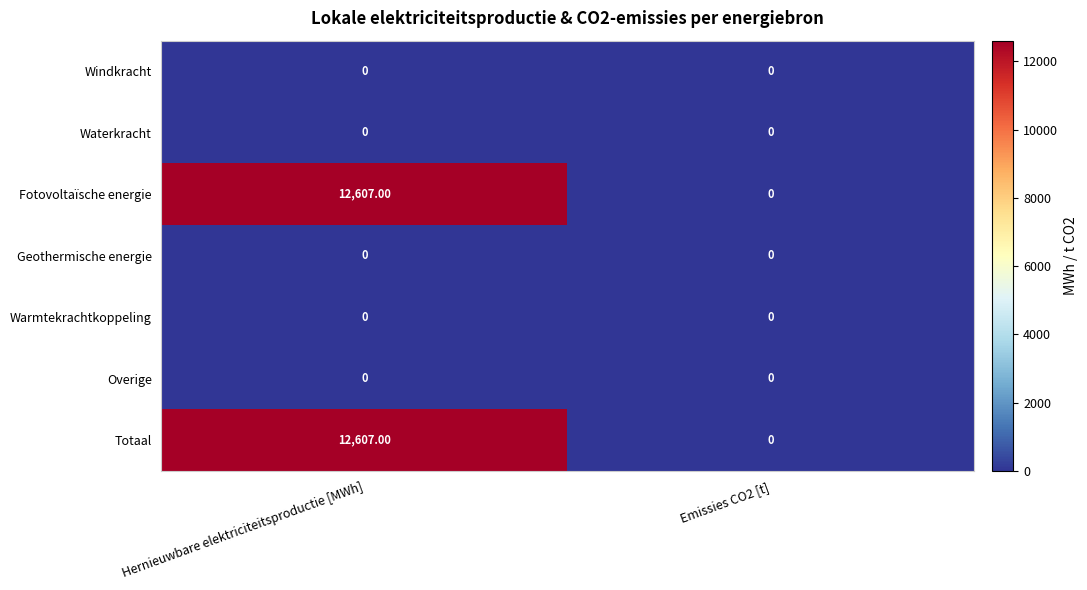

What is the total value across all series at Hernieuwbare elektriciteitsproductie [MWh]?

25214